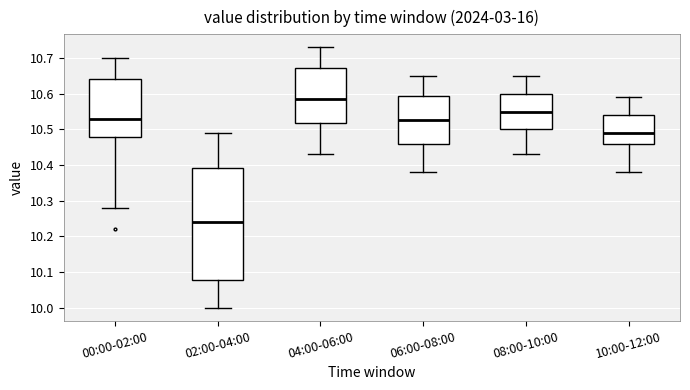

Comparing the boxes themselves (not the whiskers), which one is the tallest?

02:00-04:00